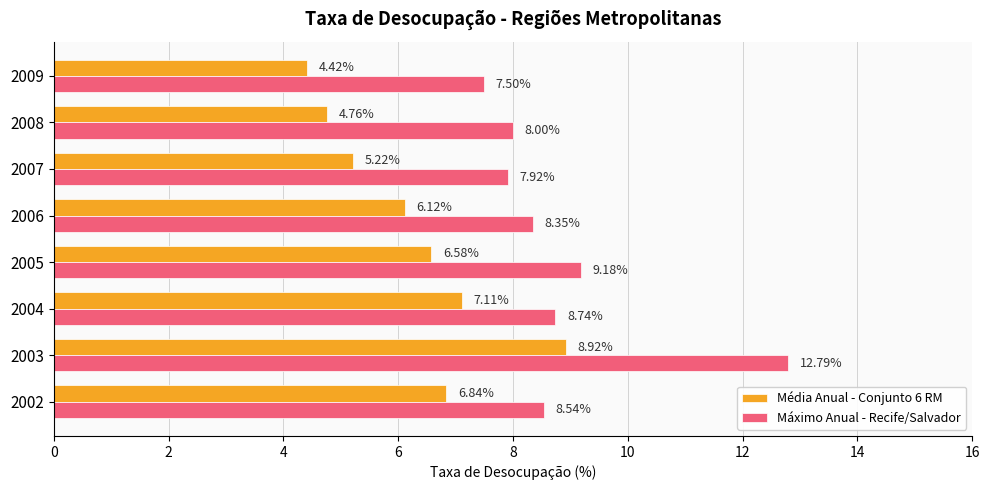

Between 2002 and 2003, which series saw the biggest shift?

Máximo Anual - Recife/Salvador